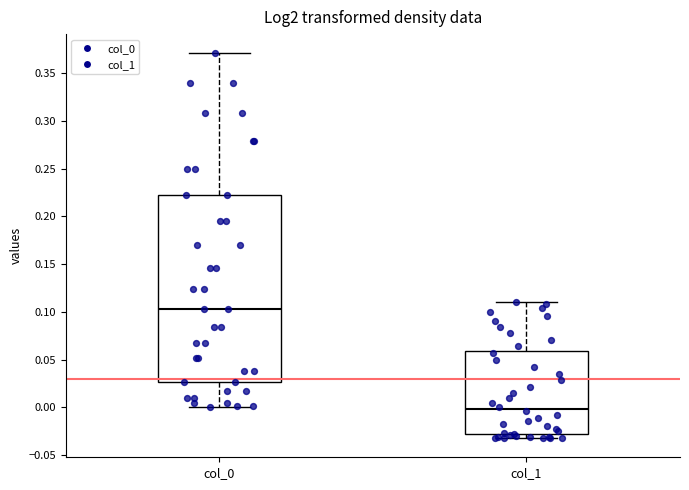

Which box is the tallest, from its lower edge to its upper edge?

col_0